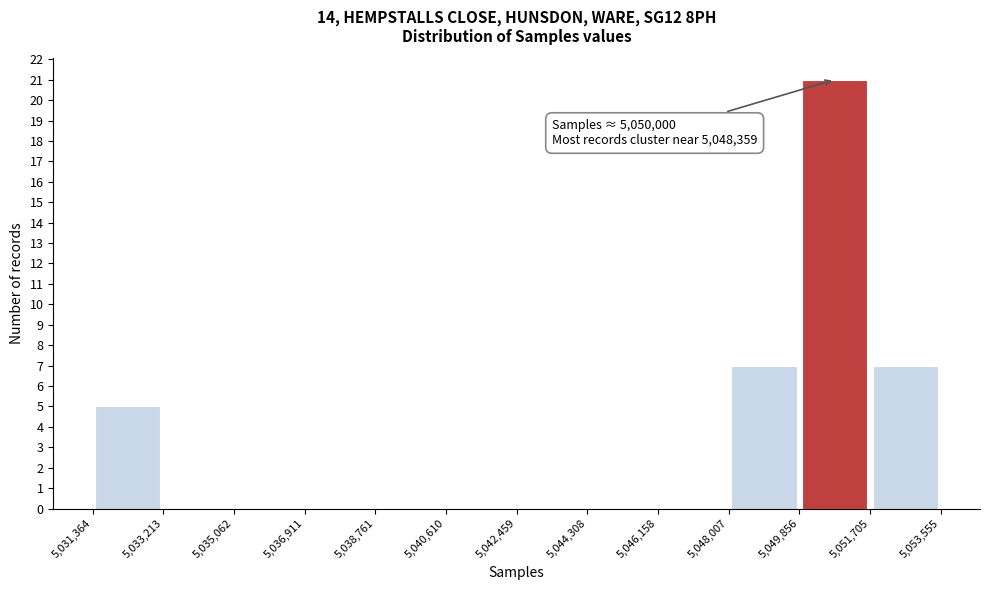

Which range on the x-axis has the tallest bar?

5,049,856 to 5,051,705